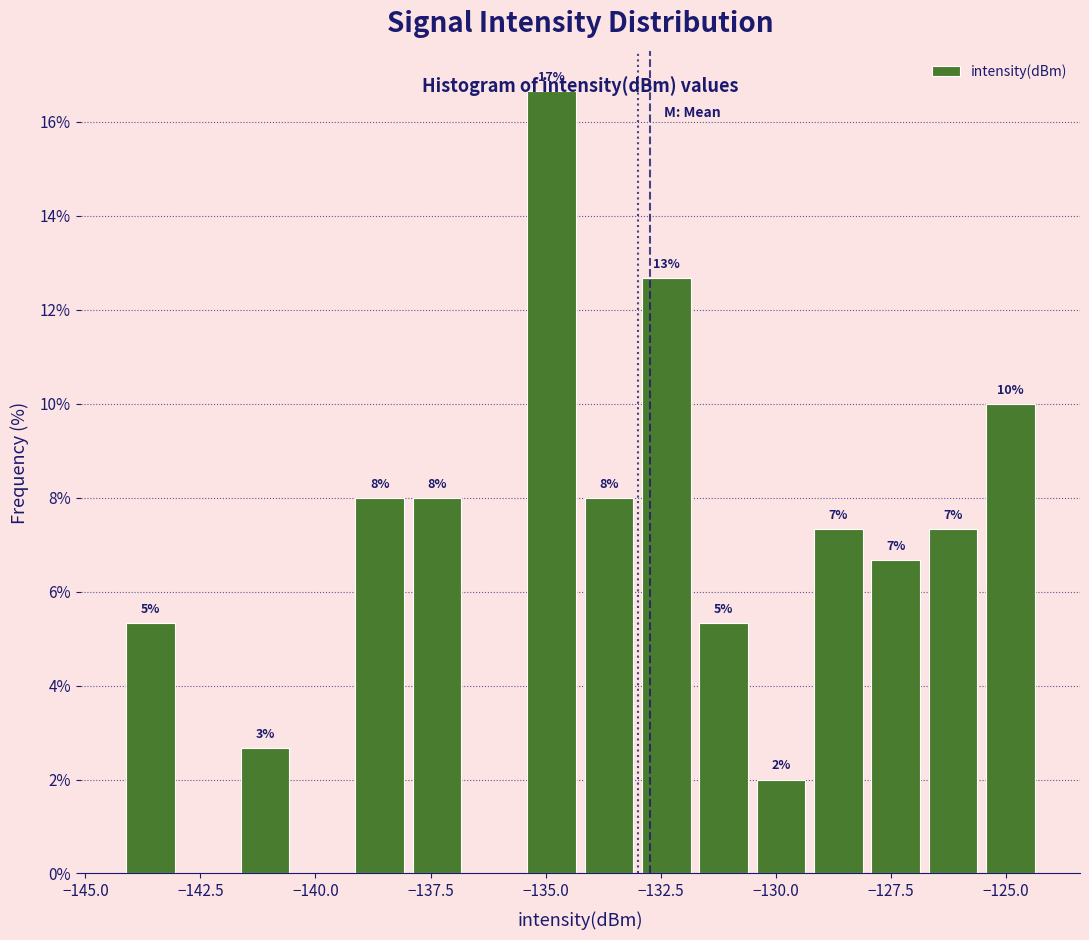

Read against the x-axis, roughly where is the centre of the tallest bar?

-135.0